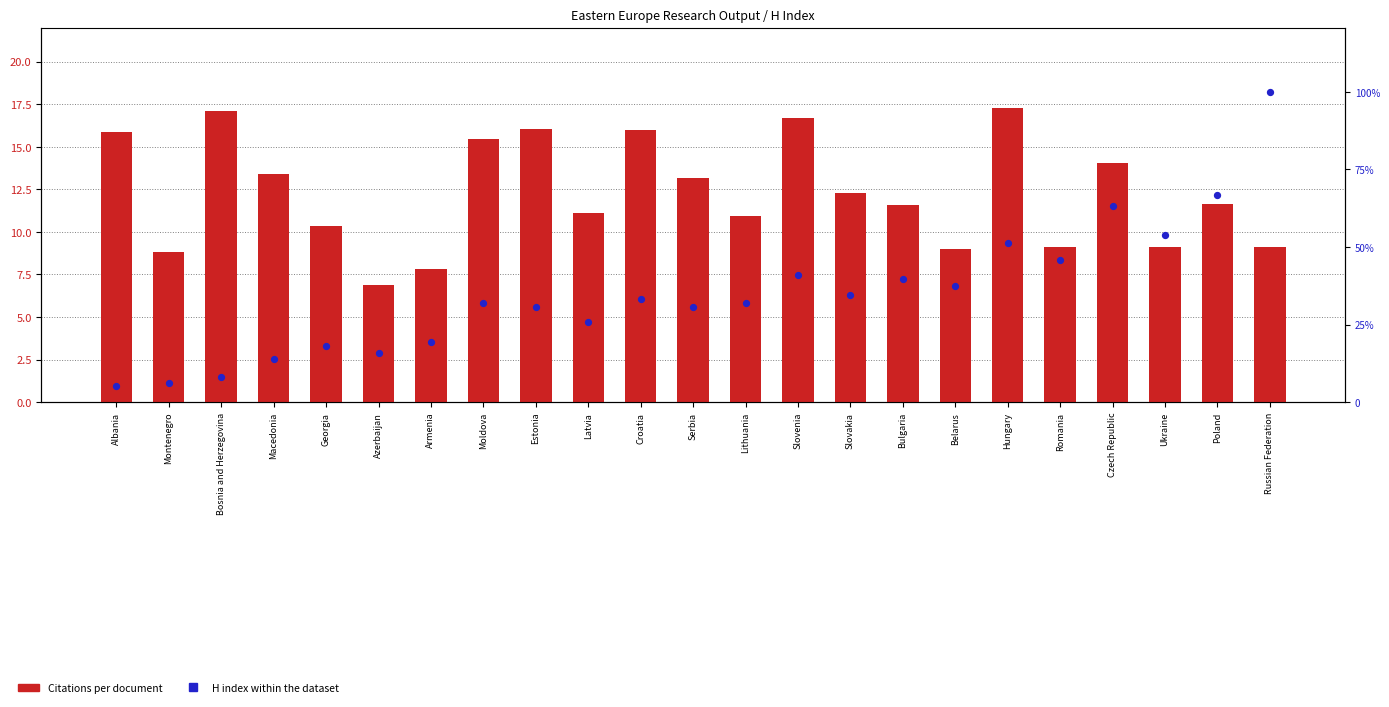

Which series has the largest Y range (max minus min)?

H index